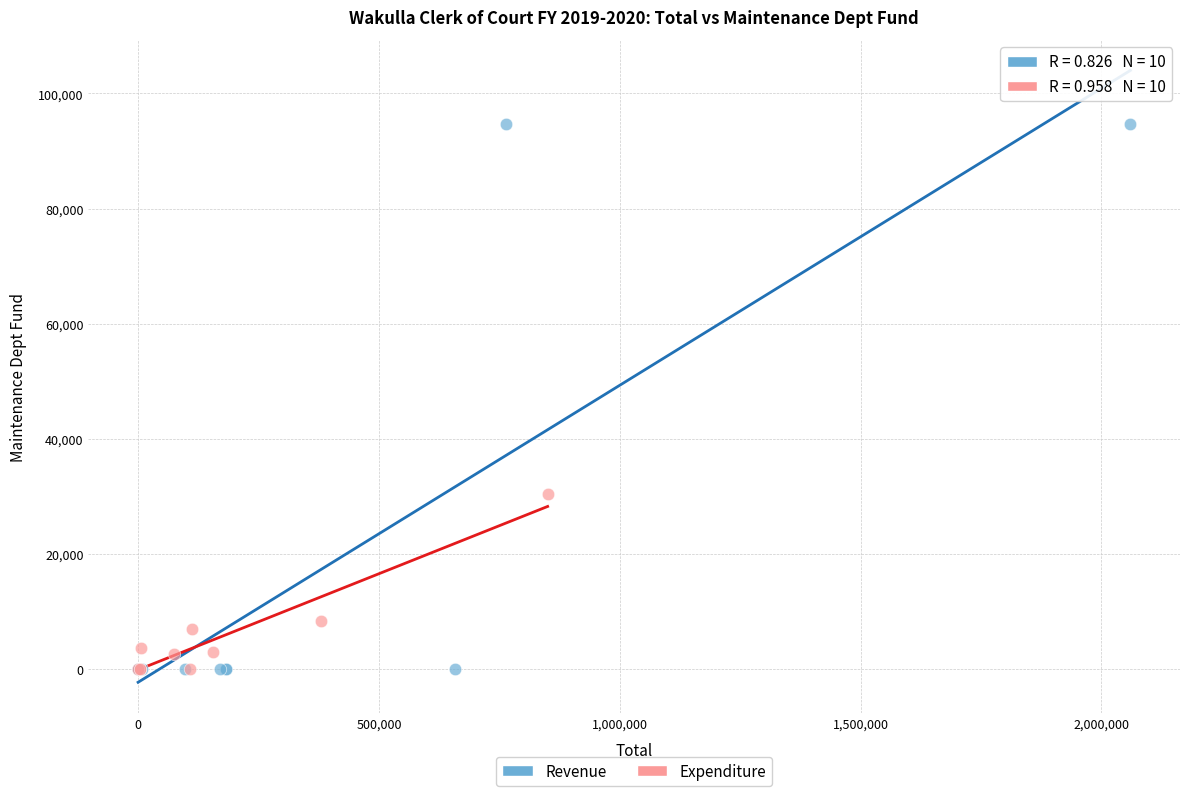

Which series reaches the maximum Y coordinate?

Revenue